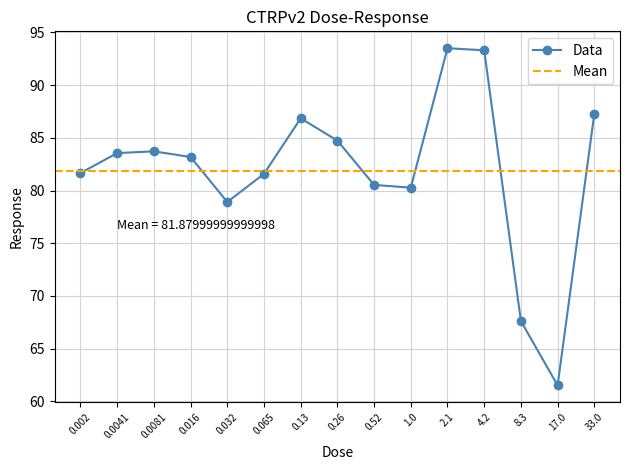

At which category does the chart reach its minimum across all series?

17.0